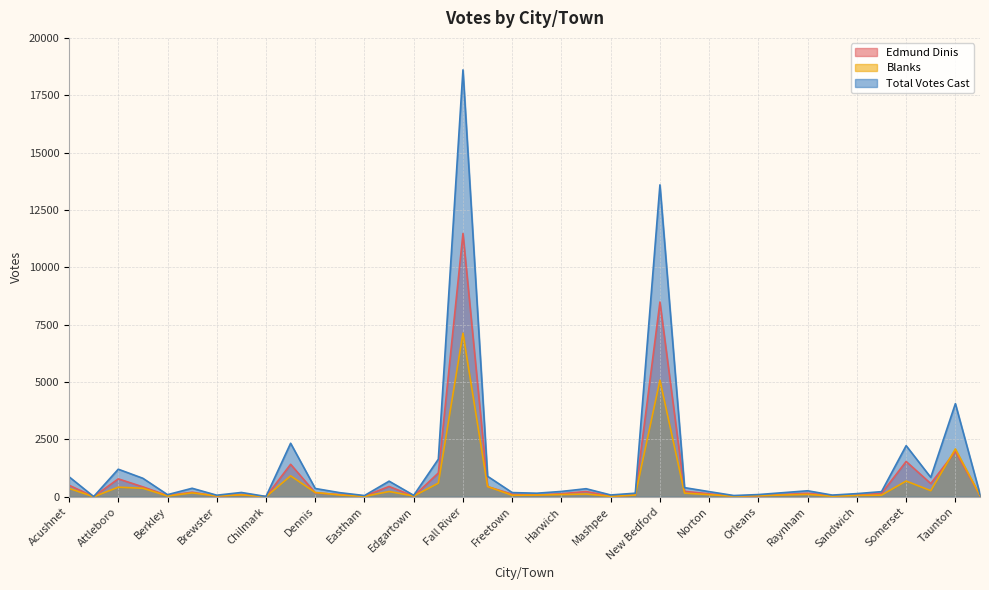

What is the total value across all series at Edgartown?

130